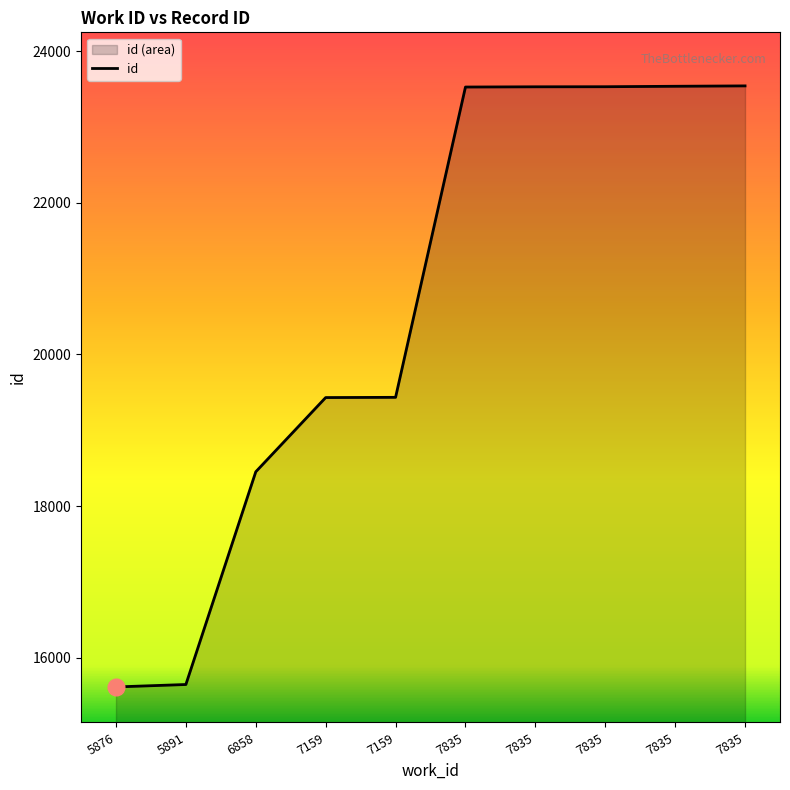

What is the difference between the maximum and minimum values?

7926